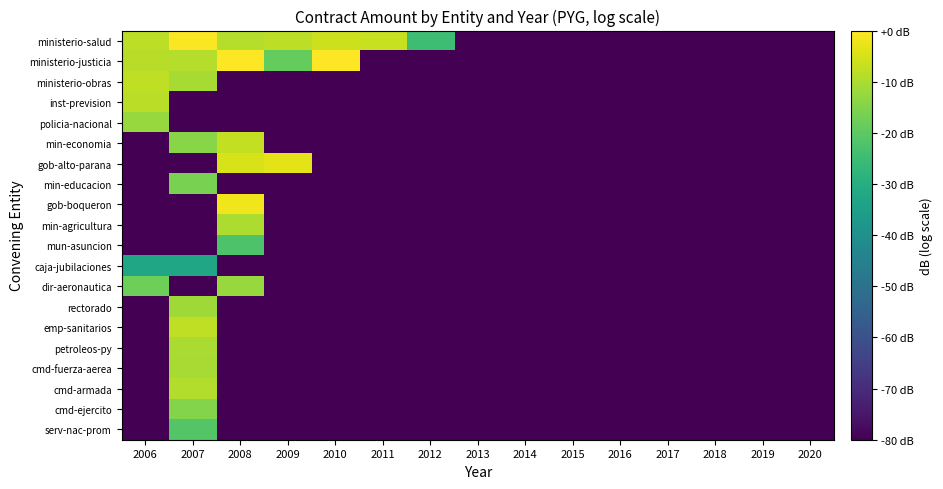

How many data points does each series have?

15